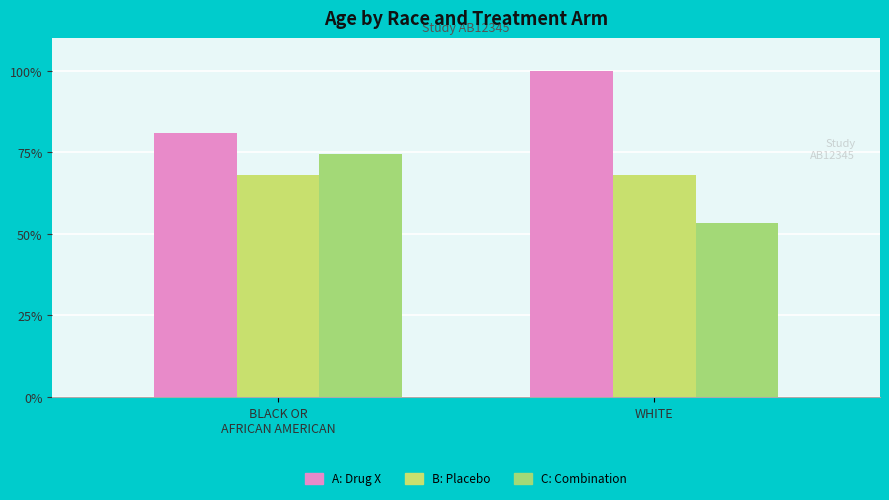

Reading left to right, transcribe all the data shown in this chart.

A: Drug X: BLACK OR
AFRICAN AMERICAN=80.9	WHITE=100.0
B: Placebo: BLACK OR
AFRICAN AMERICAN=68.1	WHITE=68.1
C: Combination: BLACK OR
AFRICAN AMERICAN=74.5	WHITE=53.2